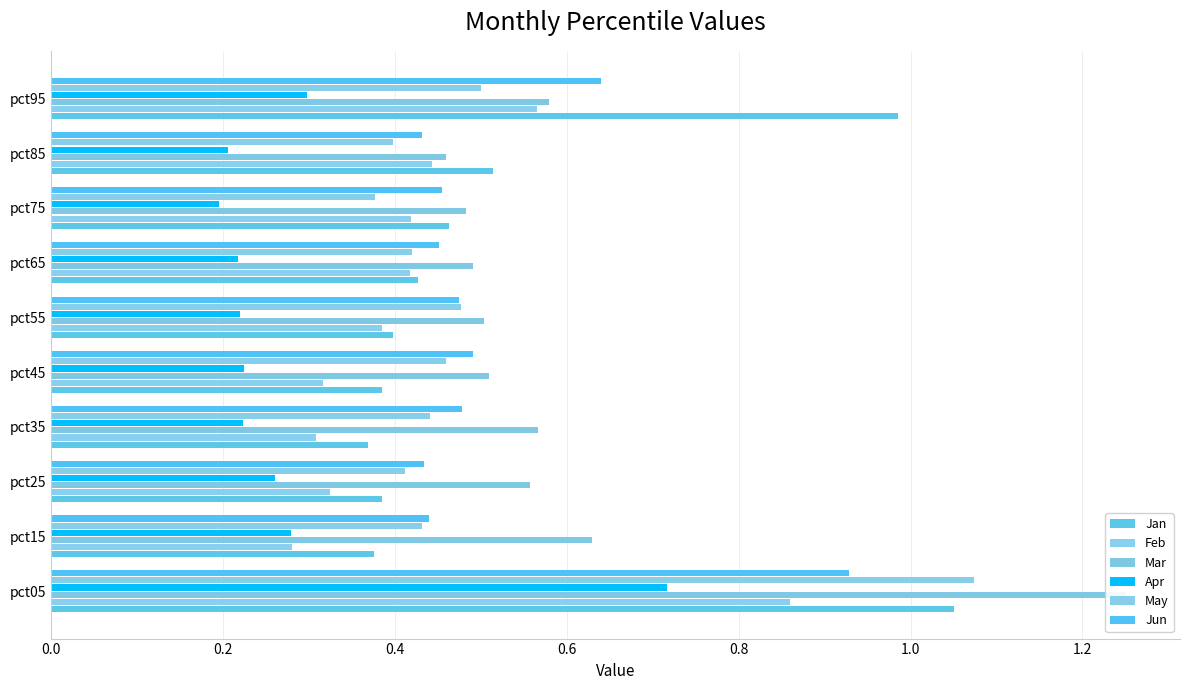

What is the difference between the highest and lowest values at pct05?

0.5